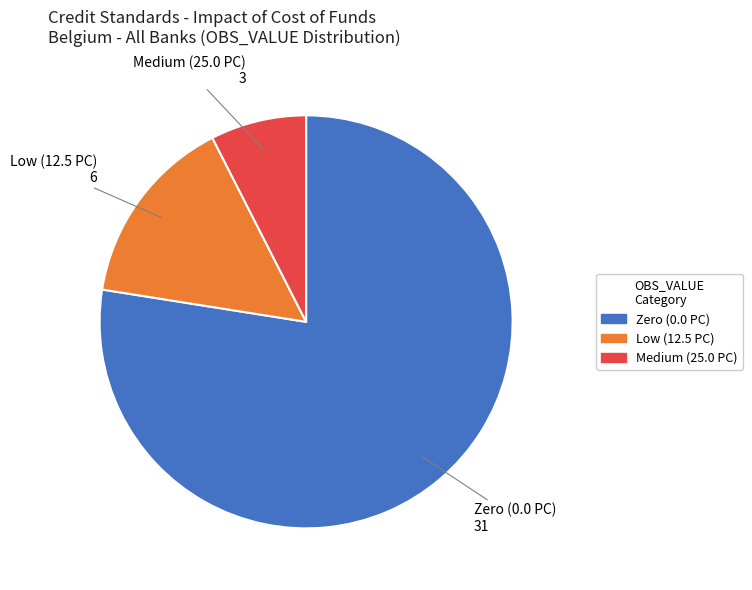

Is there a majority slice in this chart?

Yes